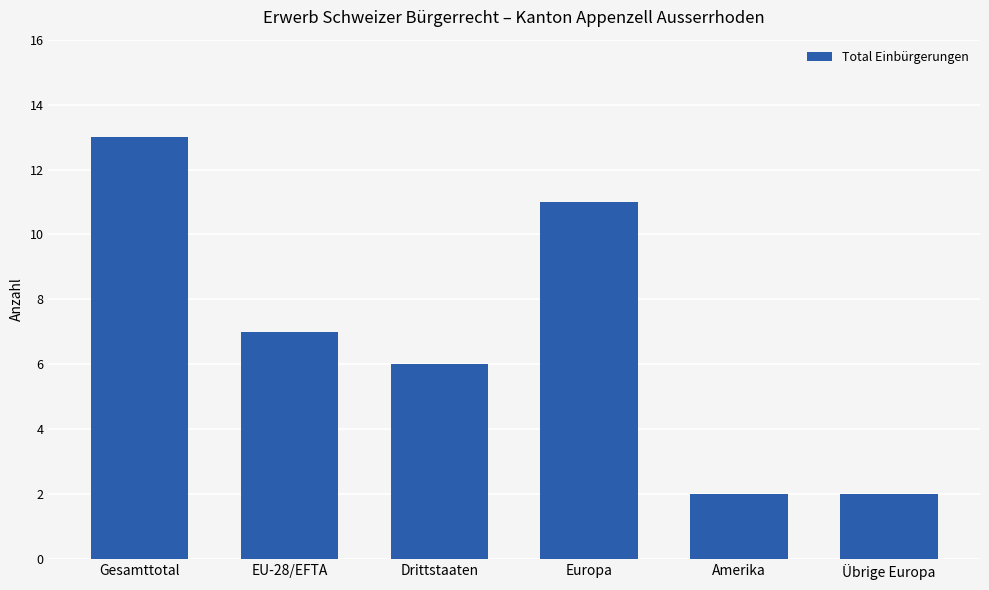

Reading left to right, extract all data points from this chart.

13	7	6	11	2	2